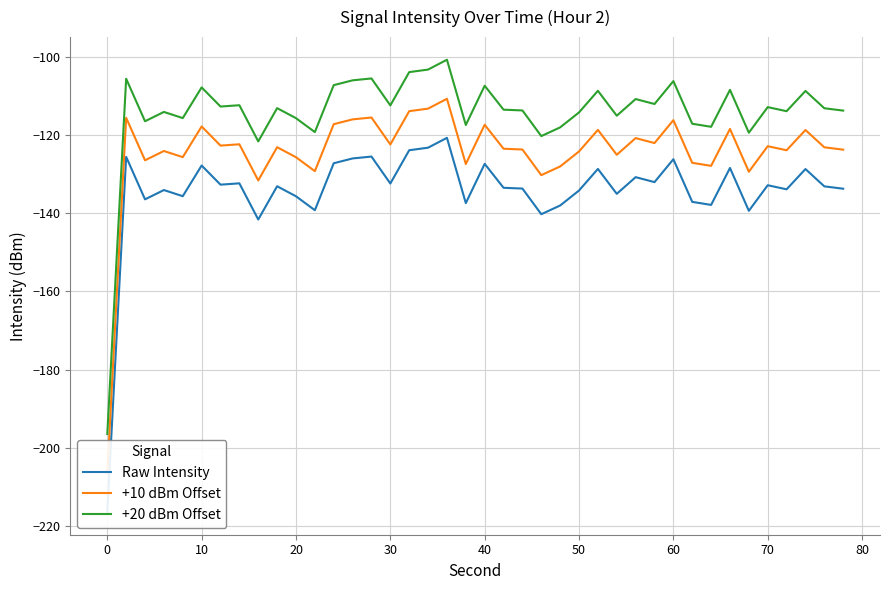

What is the lowest value of the +20 dBm Offset series?

-196.5